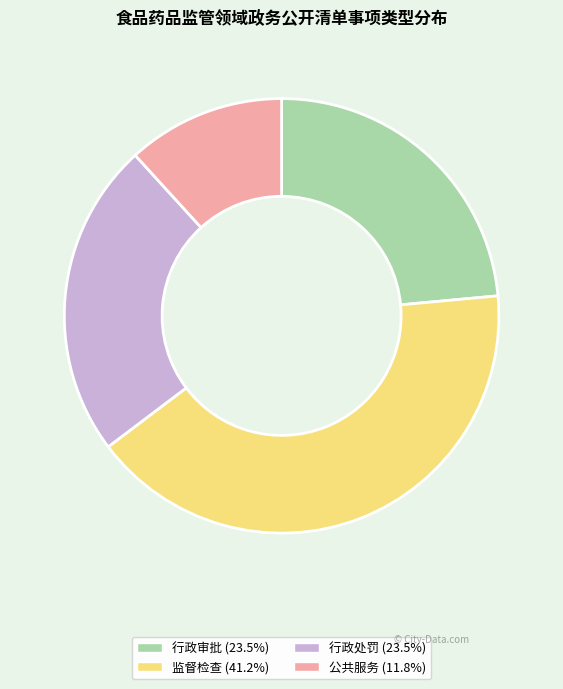

What is the ratio of the value at 行政处罚 (23.5%) to the value at 行政审批 (23.5%)?

1.0